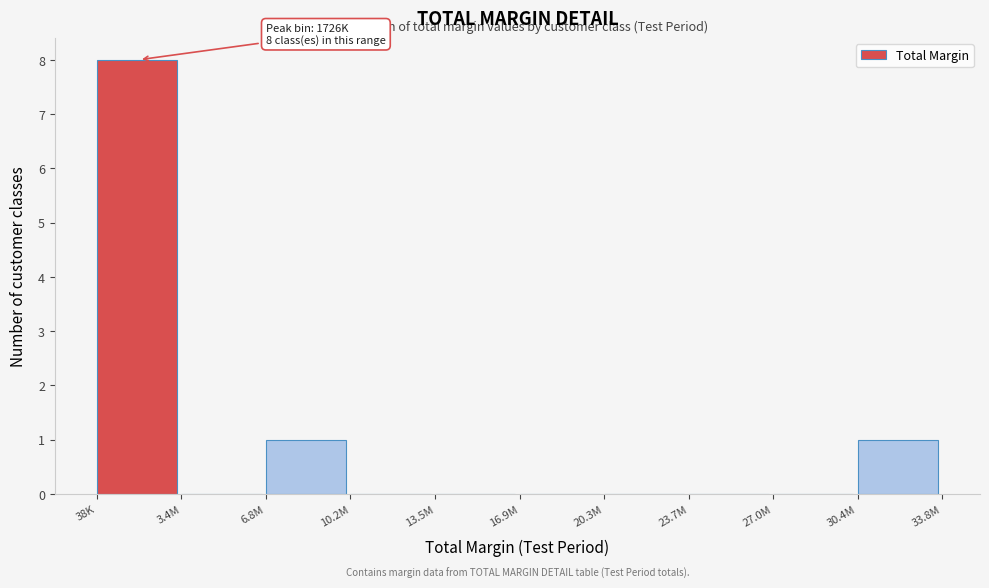

Reading left to right, transcribe all the data shown in this chart.

38K=8	3.4M=0	6.8M=1	10.2M=0	13.5M=0	16.9M=0	20.3M=0	23.7M=0	27.0M=0	30.4M=1